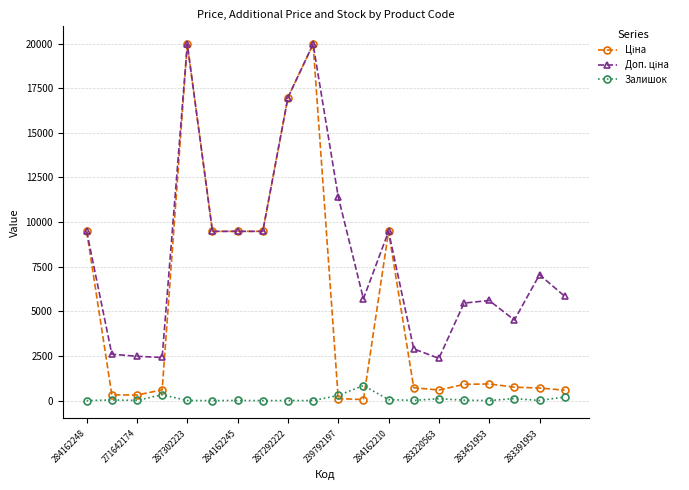

At how many categories does at least one series exceed 10484?

4